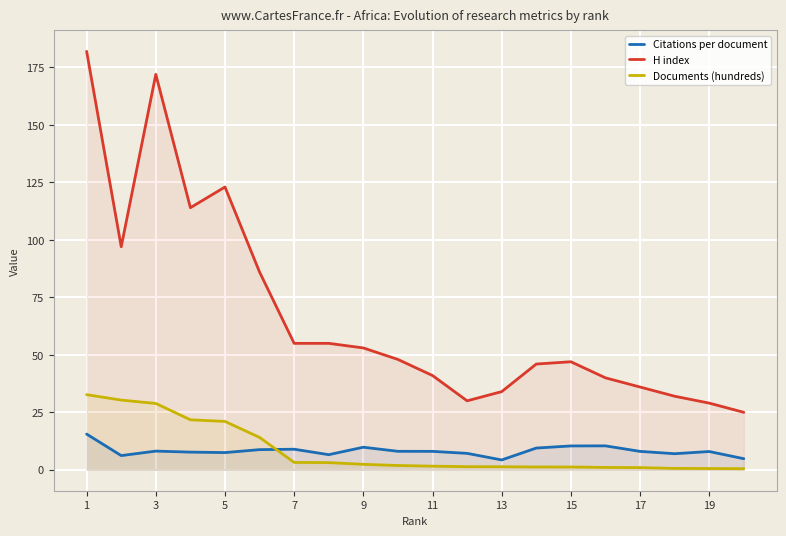

True or false: H index has more than 1 interior local peaks.

True